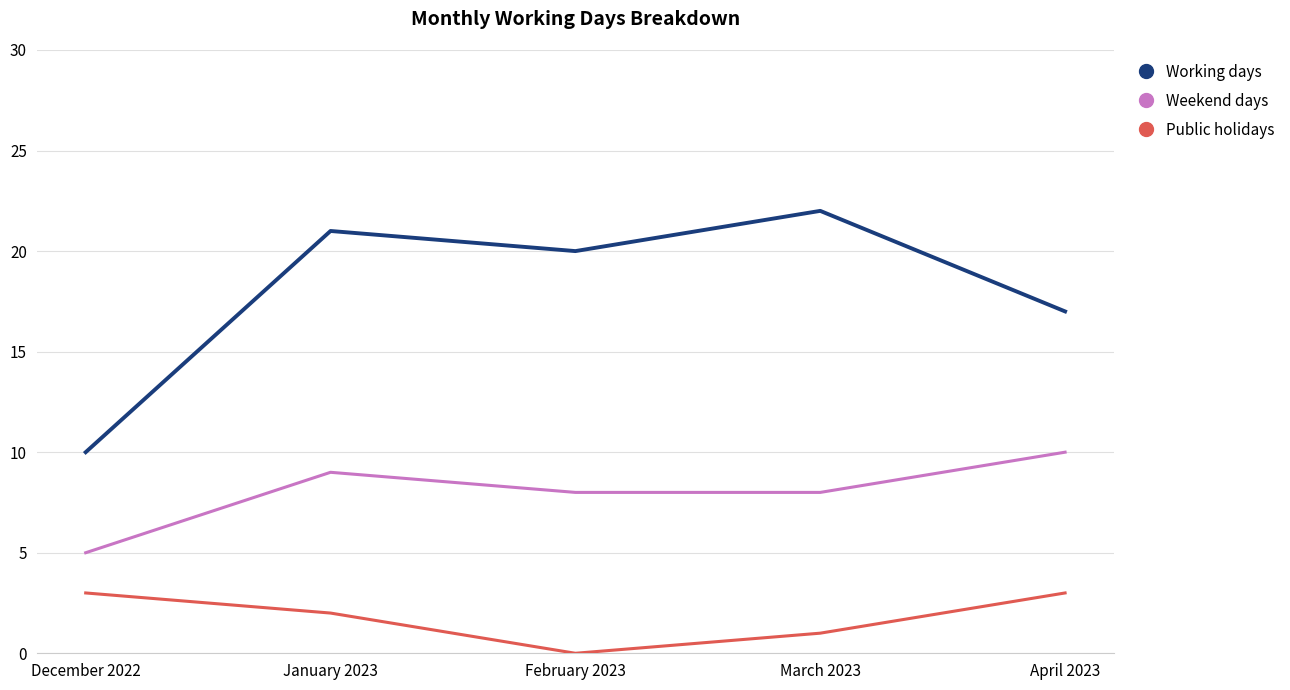

What value does the Weekend days series have at February 2023?

8